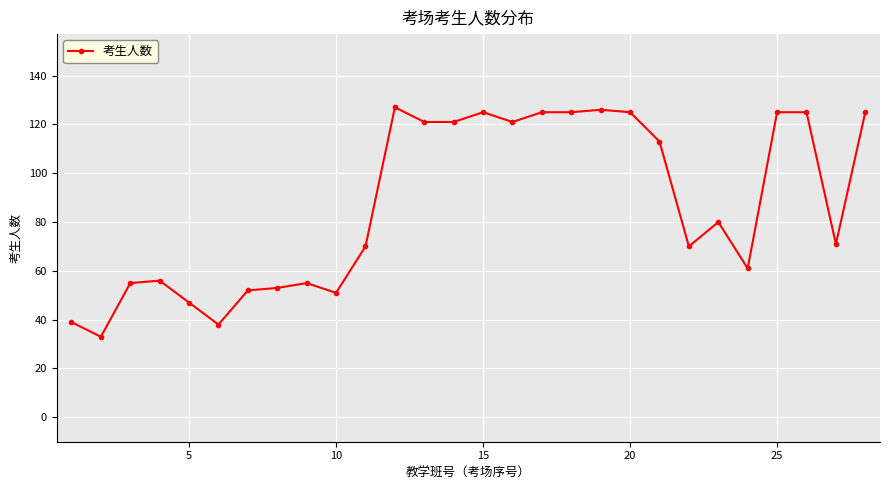

True or false: the data has more than 2 interior local peaks.

True